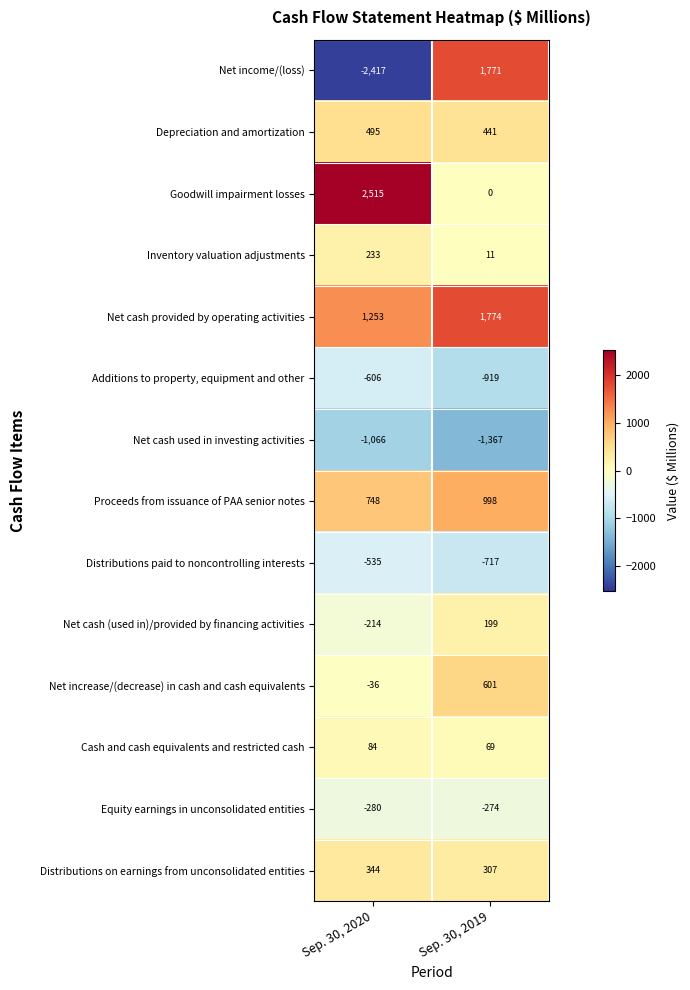

At which label is Distributions on earnings from unconsolidated entities closest to 325?

Sep. 30, 2019